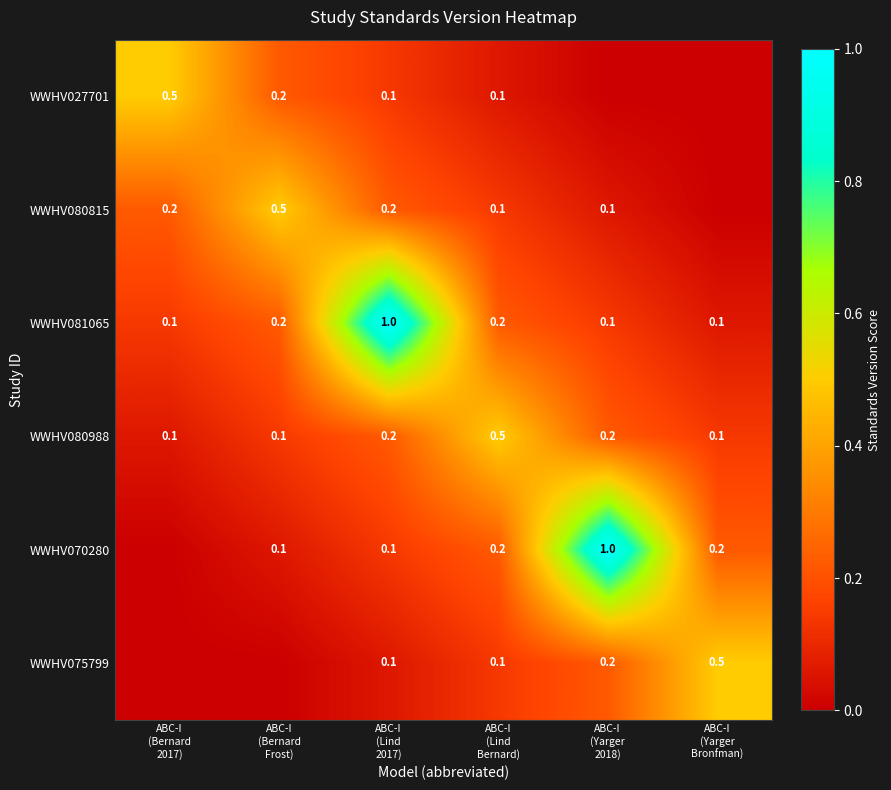

What is the sum of all WWHV081065 values?

1.7